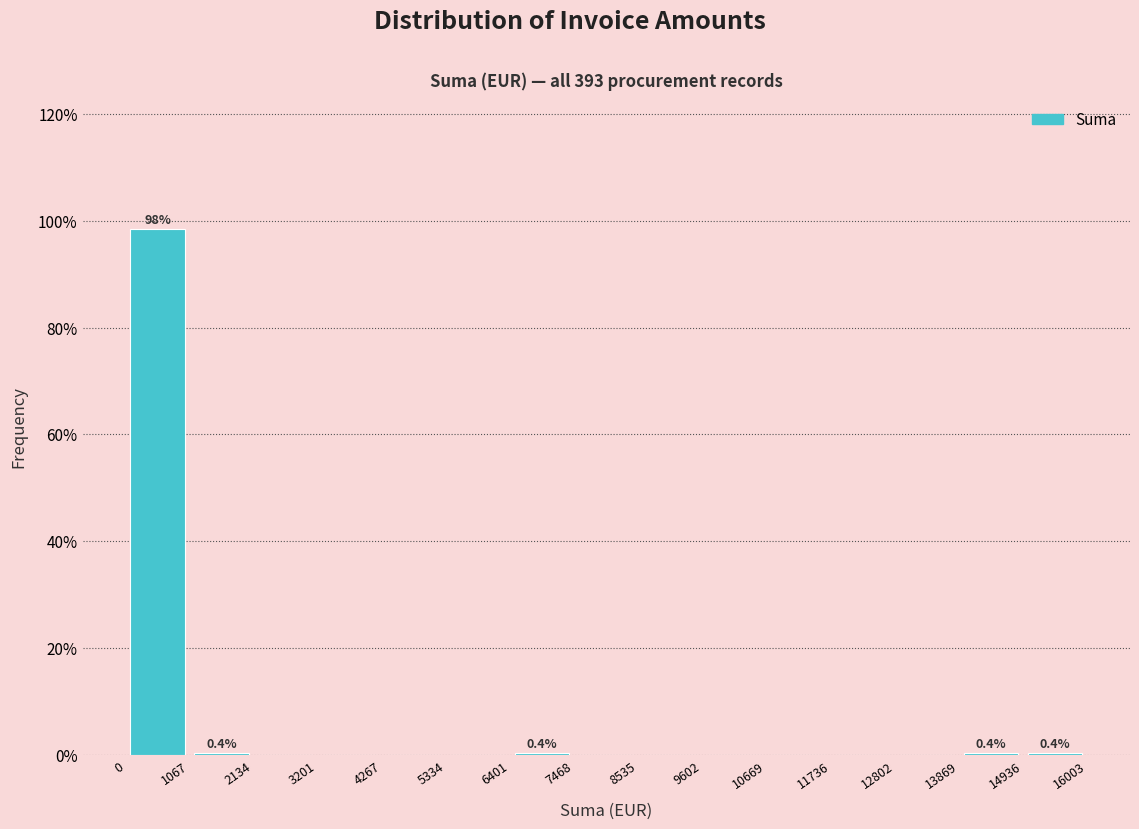

Which range on the x-axis has the tallest bar?

0 to 1067